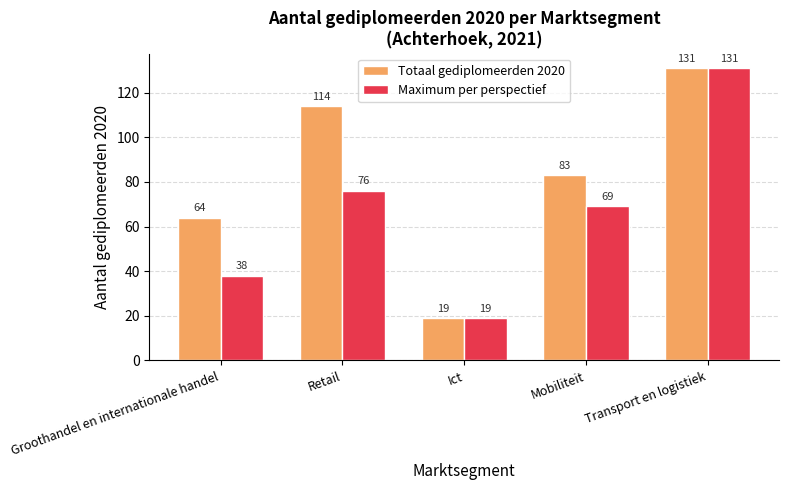

What position from the left is Transport en logistiek?

5